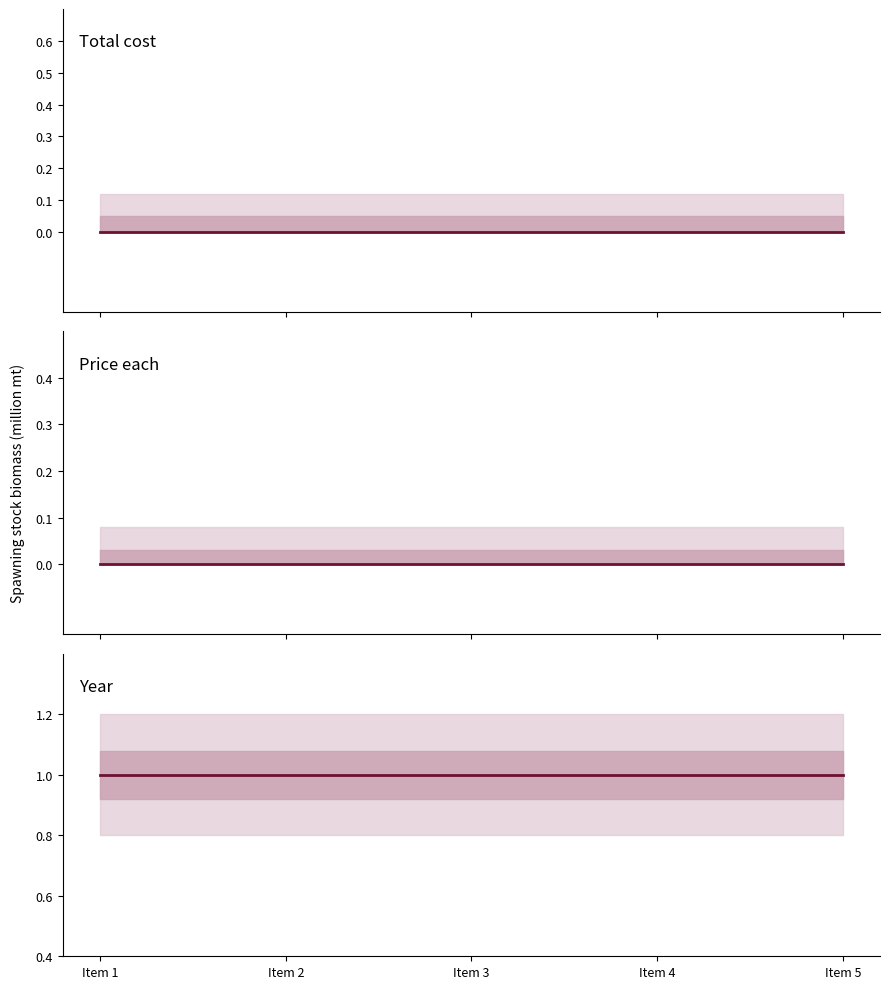

Between Item 2 and Item 4, which series saw the biggest shift?

Total cost